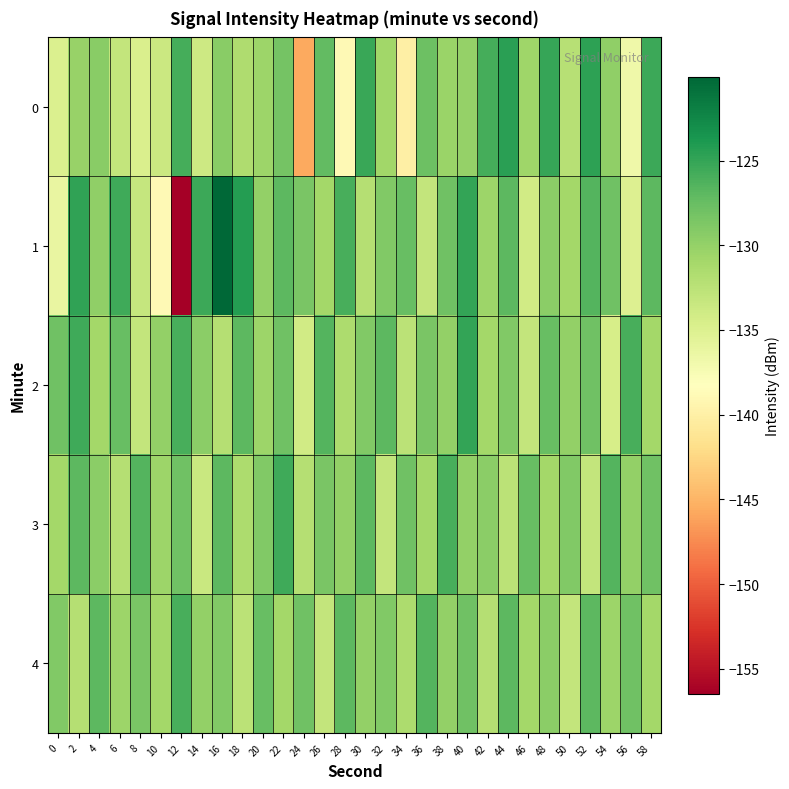

Which has a higher value, 46 or 12?

12